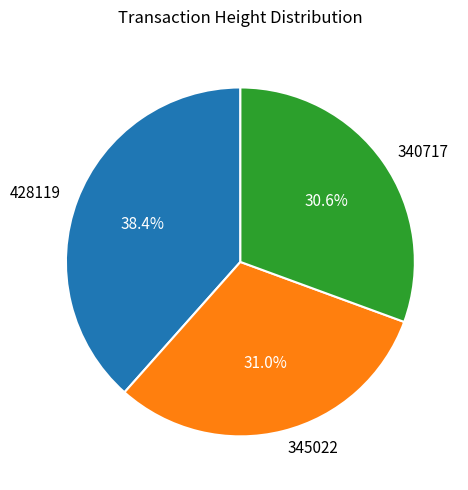

Which category has the biggest portion of the pie?

428119